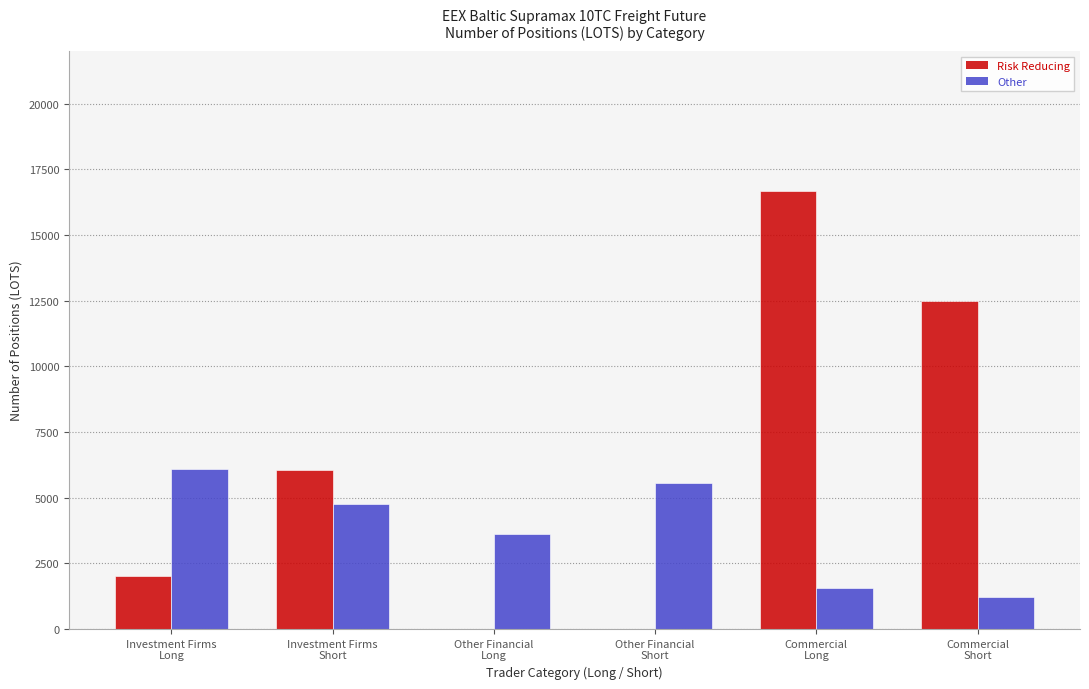

Which series has the largest total across all categories?

Risk Reducing